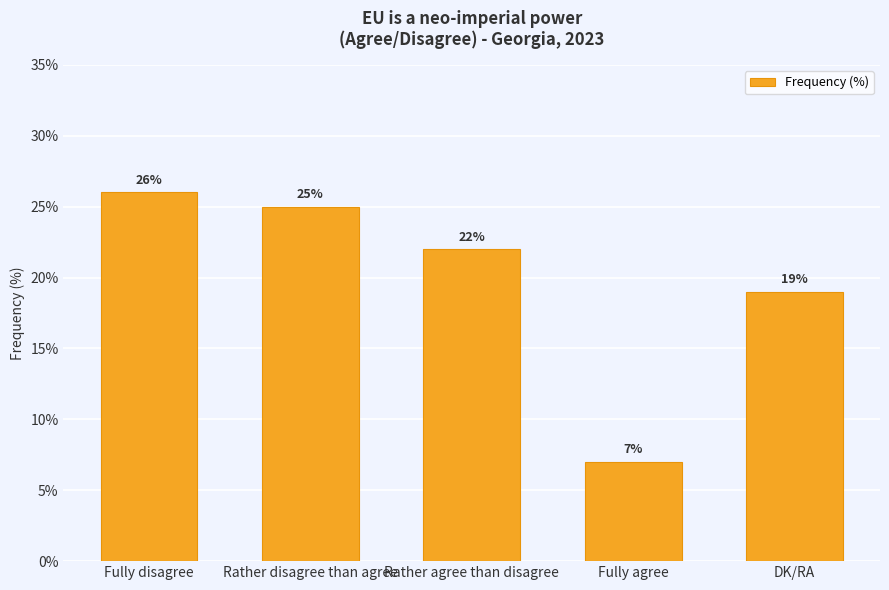

What is the value of the 4th bar from the left?

7